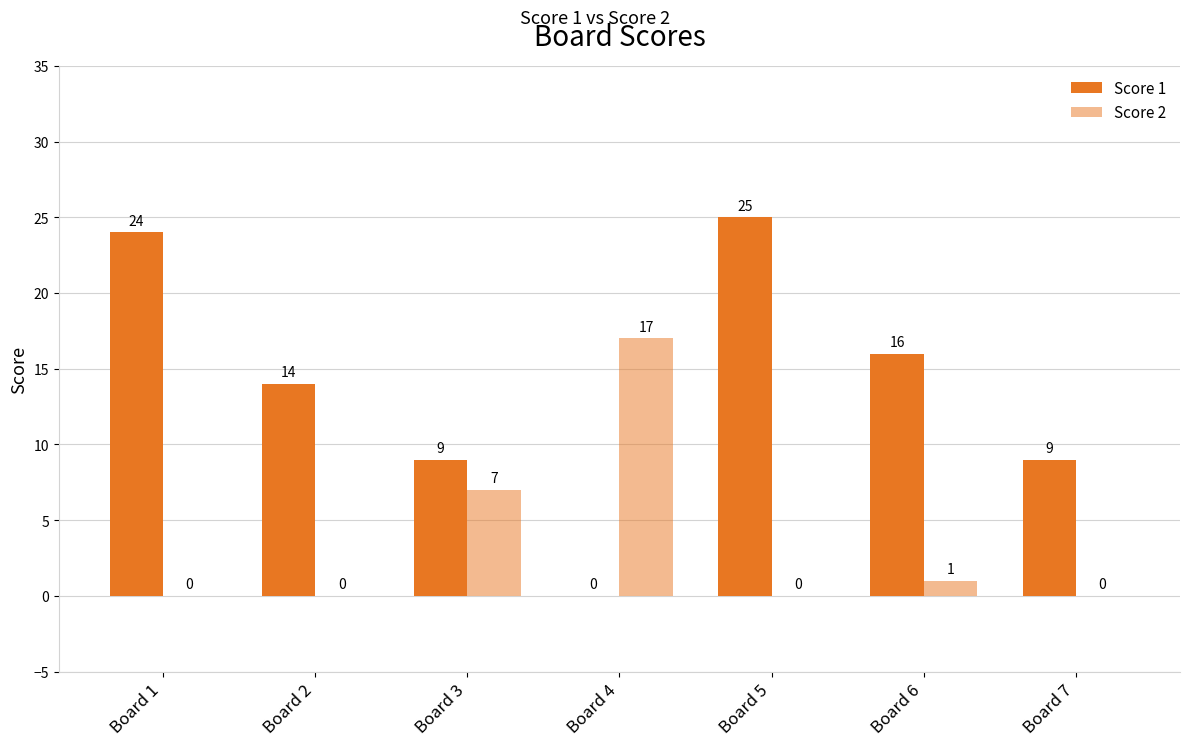

How many groups of bars are there?

7